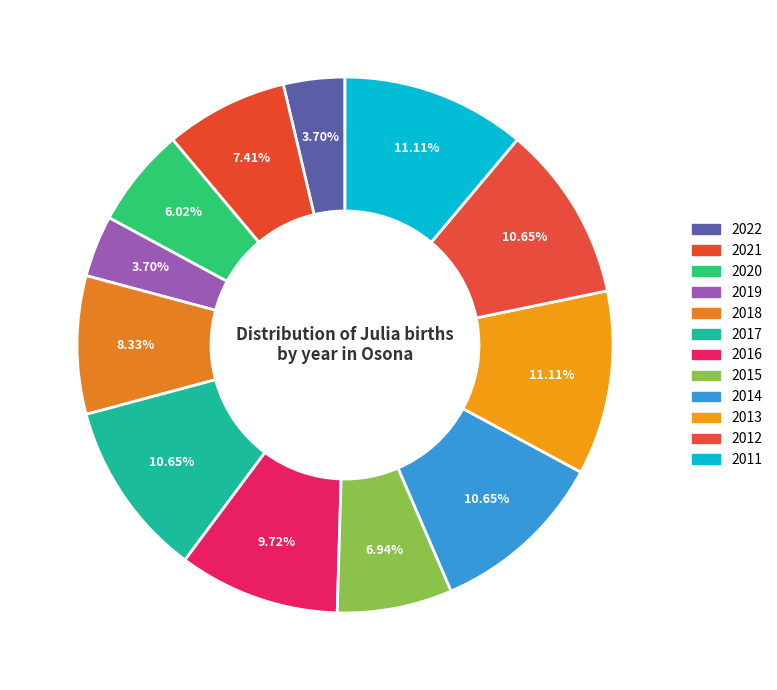

True or false: 2019 accounts for 14% of the total.

False